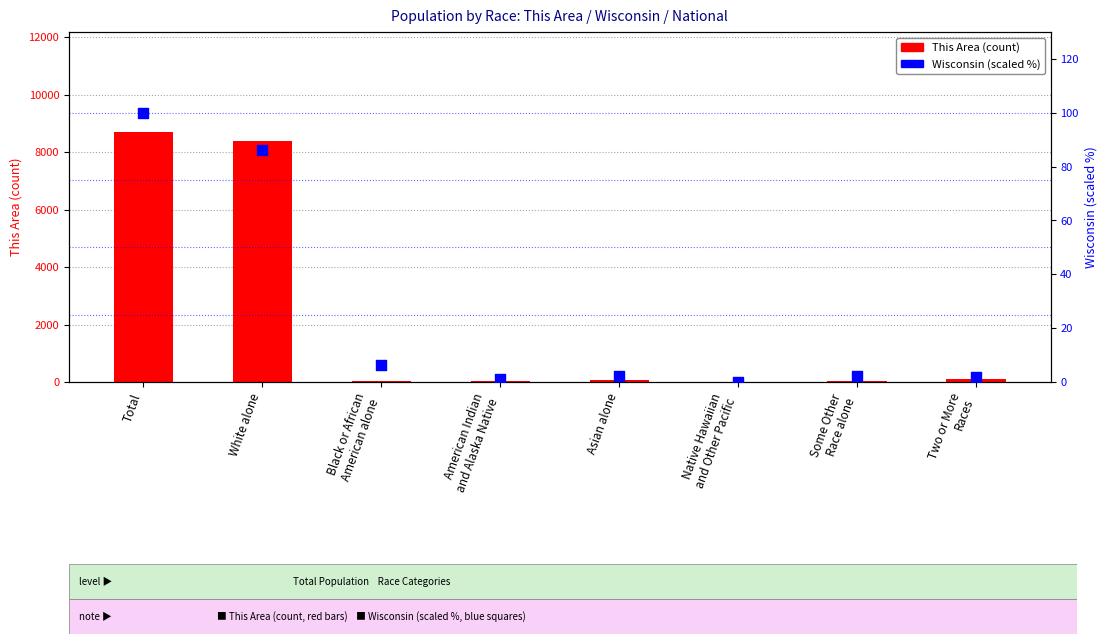

What is the total value across all series at Asian alone?

71.3